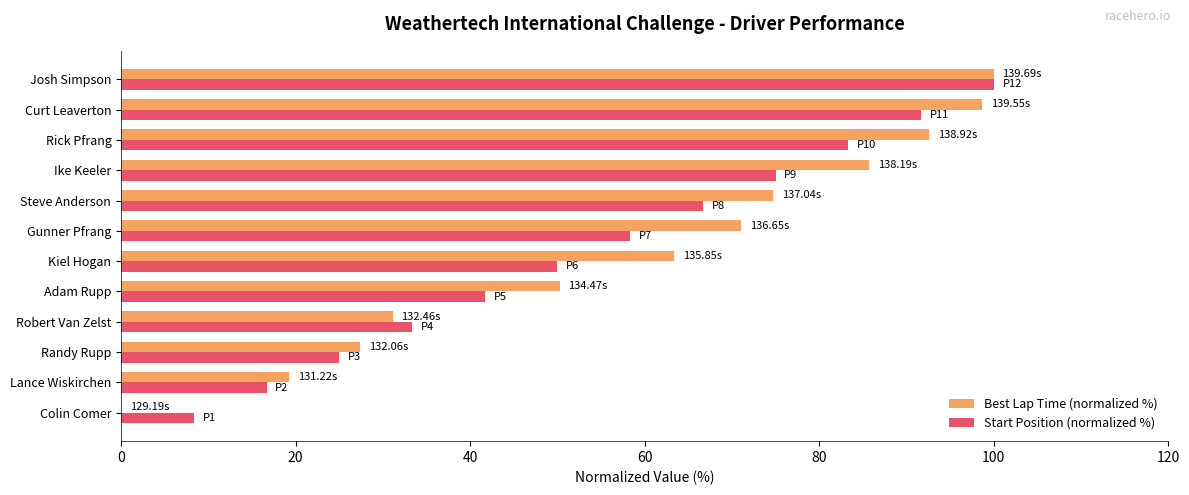

Between Colin Comer and Adam Rupp, which series saw the biggest shift?

Best Lap Time (normalized %)